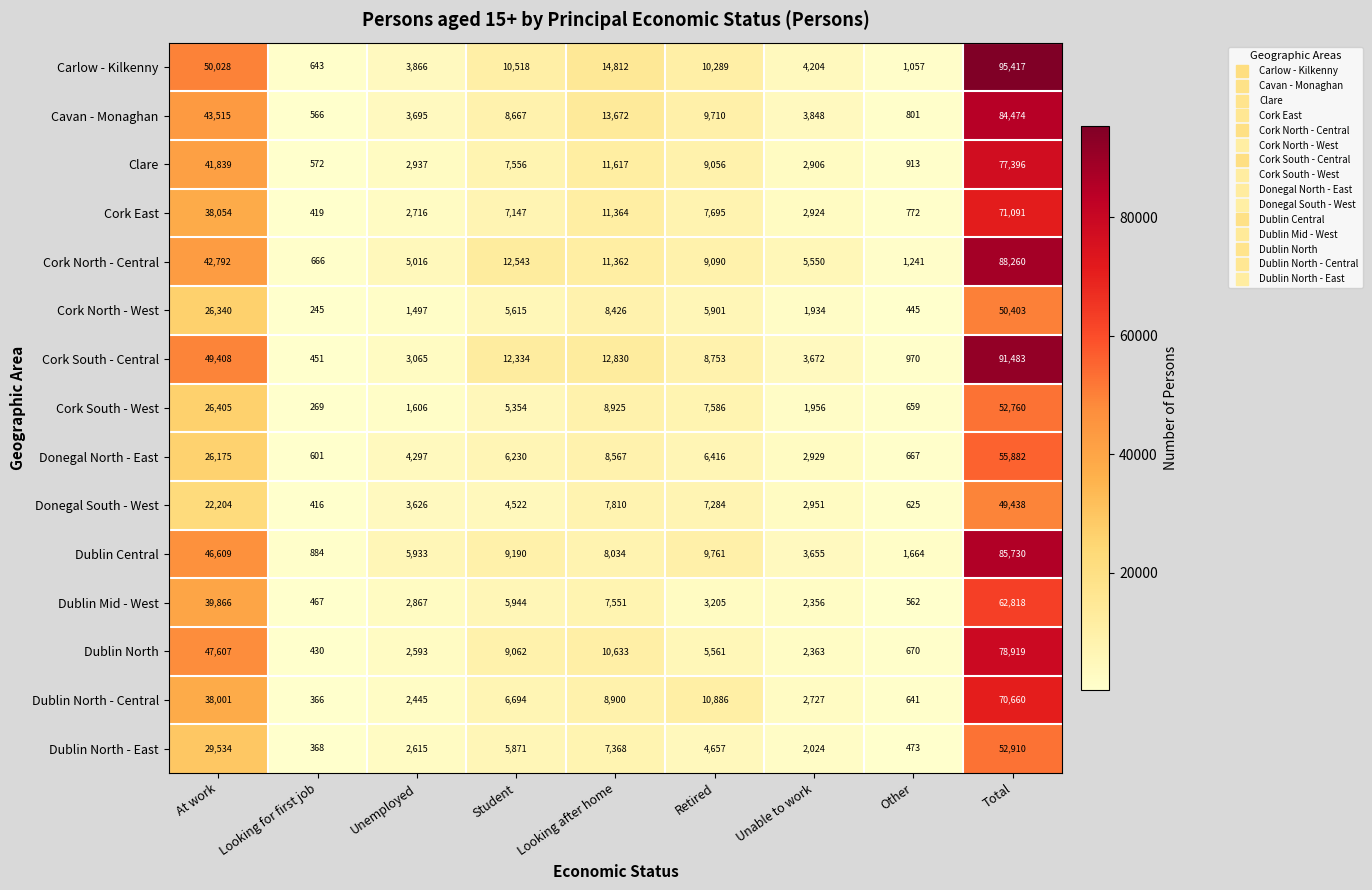

The value of Cork North - Central at Other is 271. True or false?

False